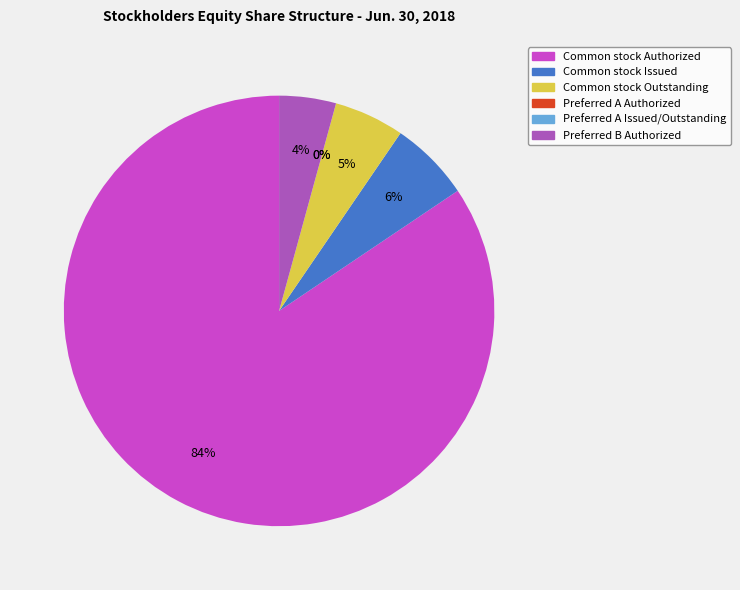

To the nearest percent, what is the combined percentage of Preferred B Authorized and Common stock Authorized?

89%